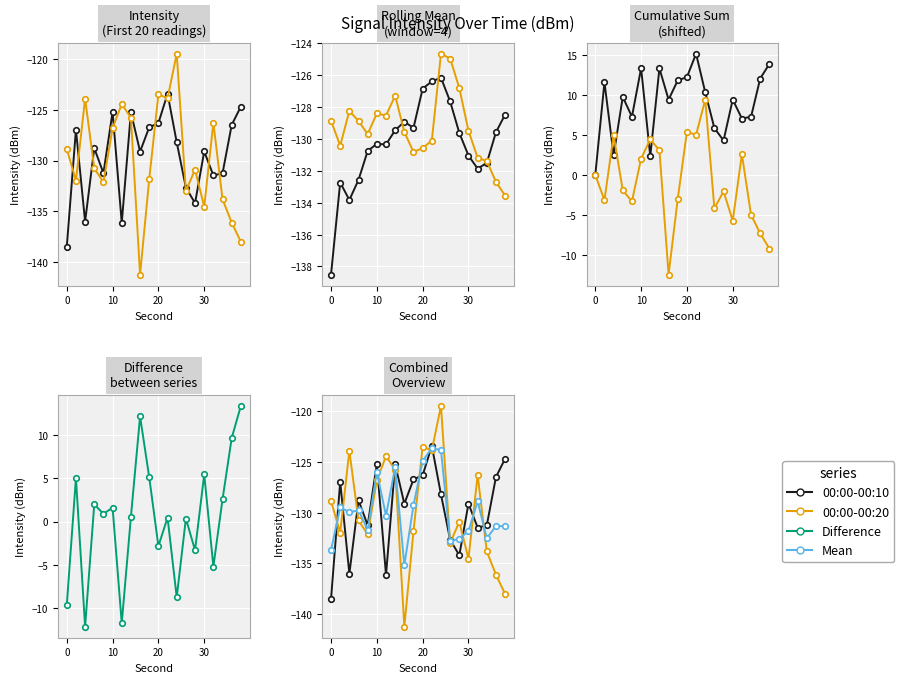

What is the total value across all series at 10?

-376.4